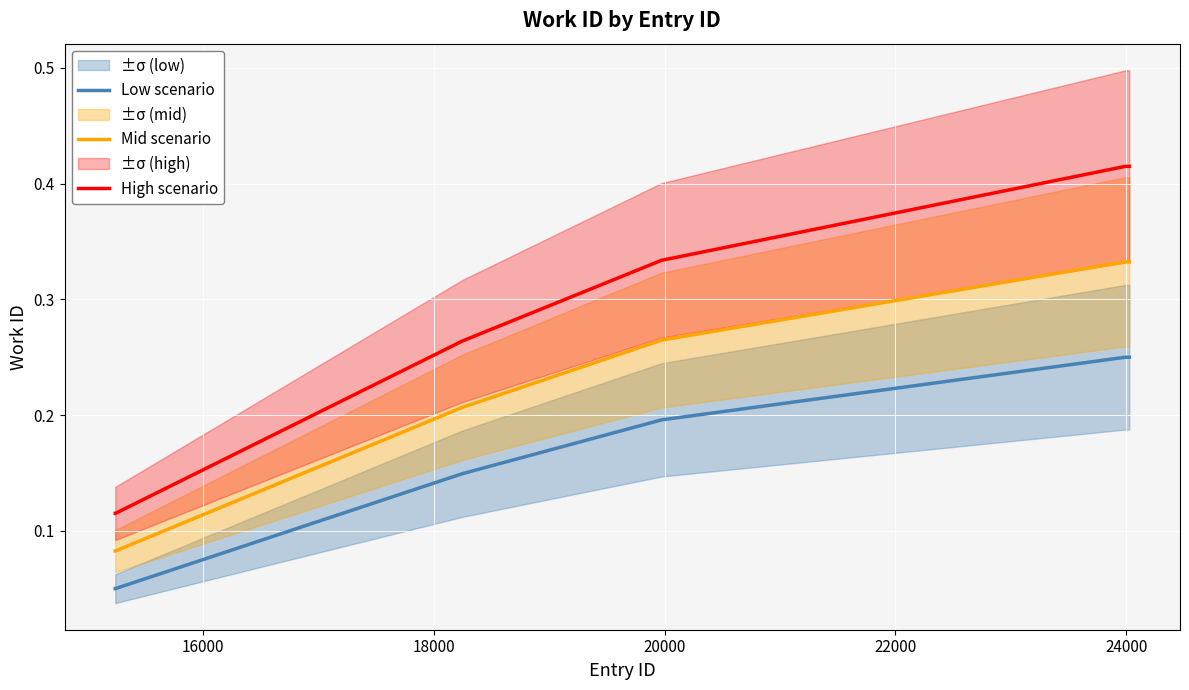

How many lines are shown in the chart?

3